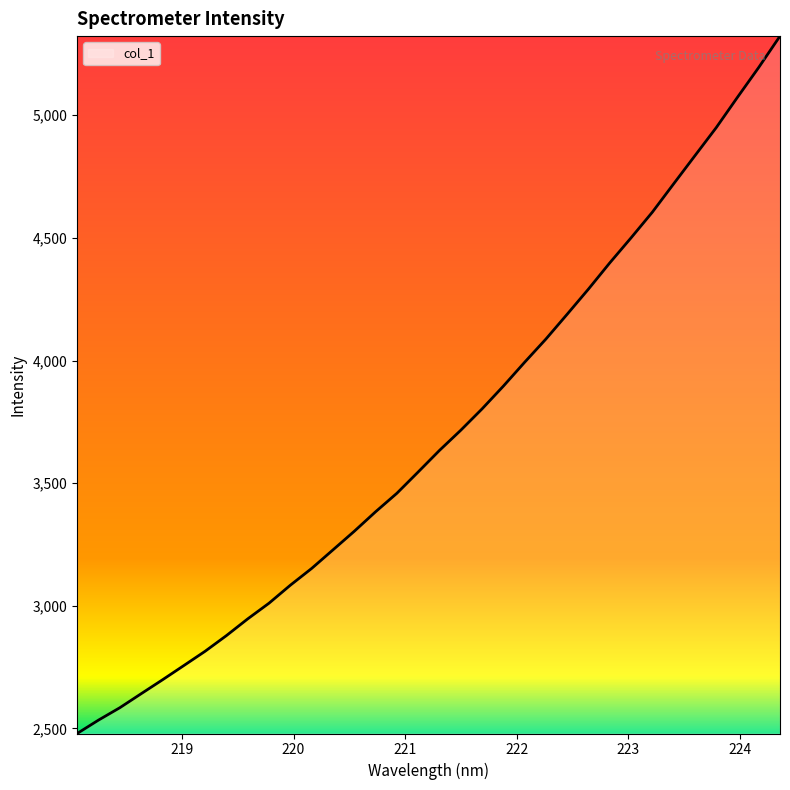

What is the minimum value shown in the chart?

2479.3